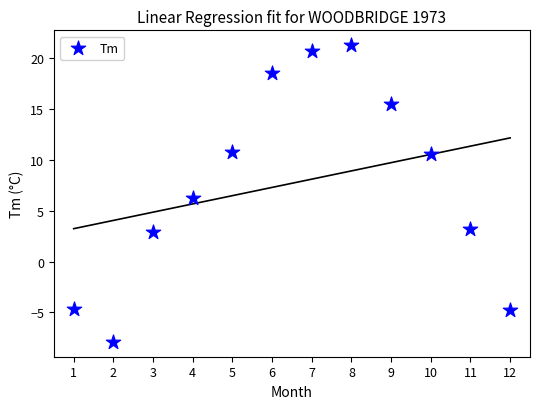

What is the average Y value?

7.7